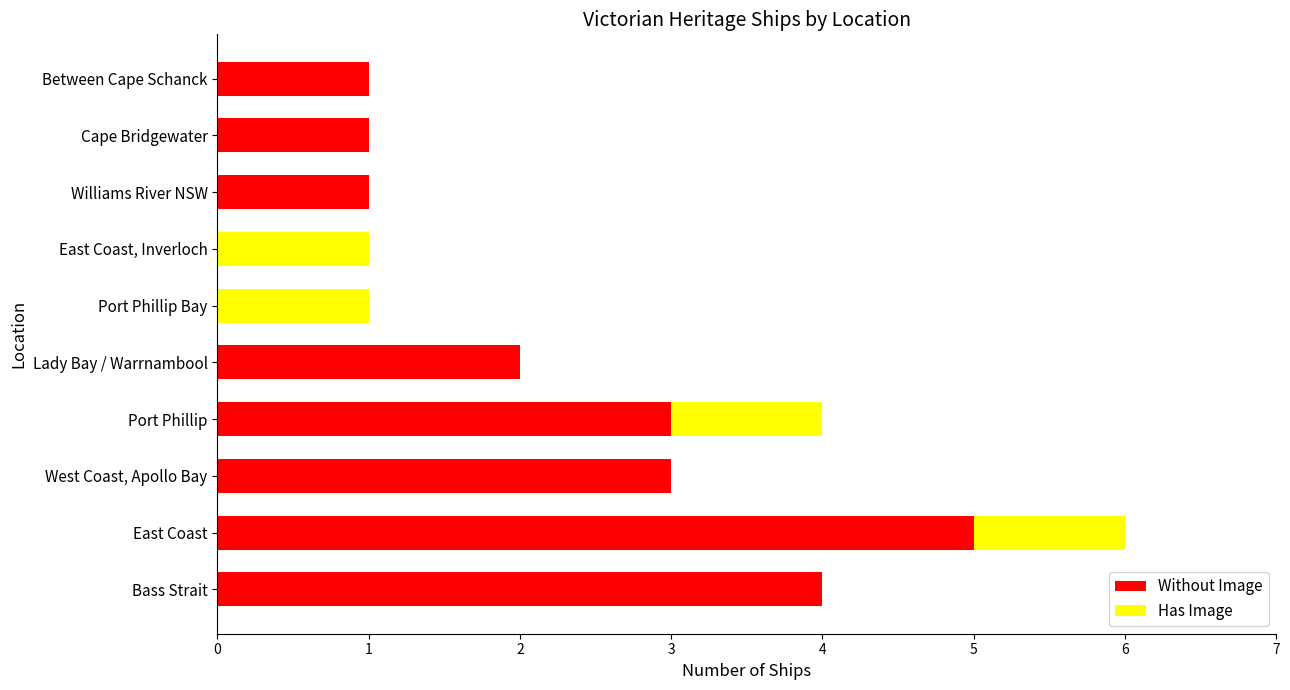

What is the sum of all Without Image values?

20